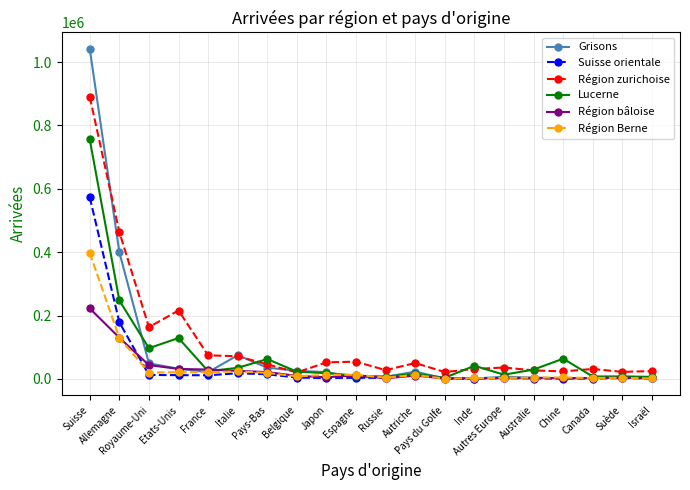

What is the sum of all Région bâloise values?

567392